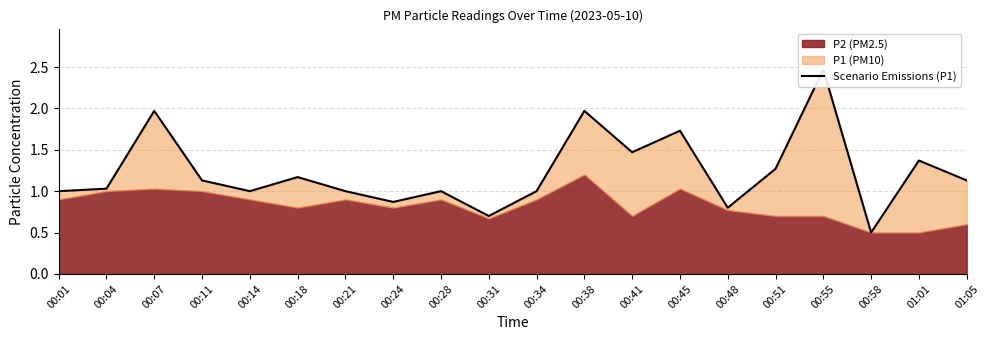

What is the average value?

1.2